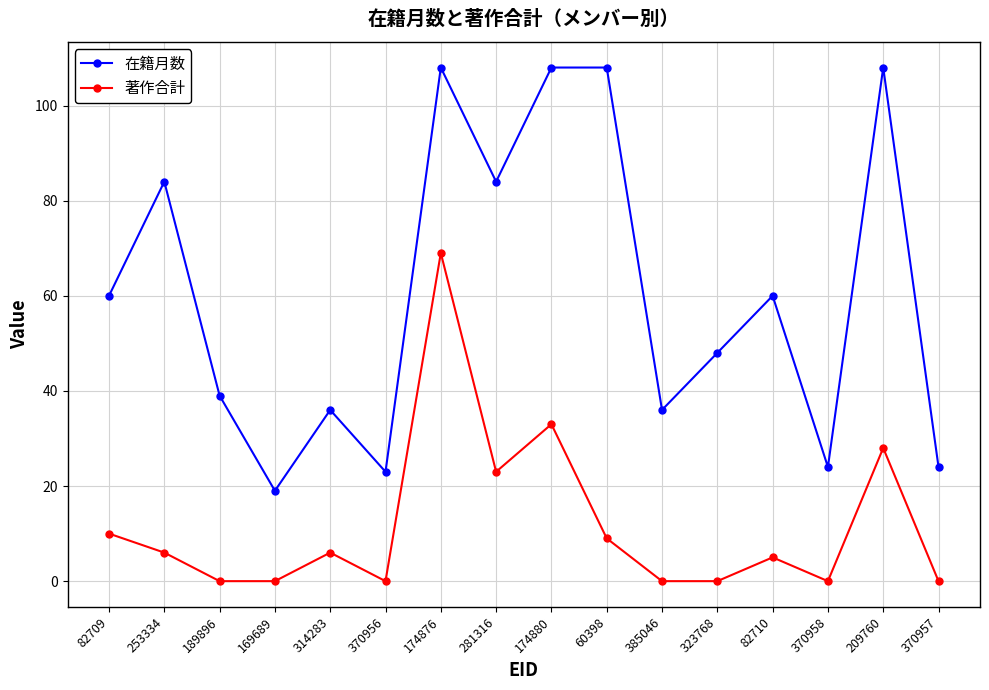

Where is the first local maximum for 在籍月数?

253334